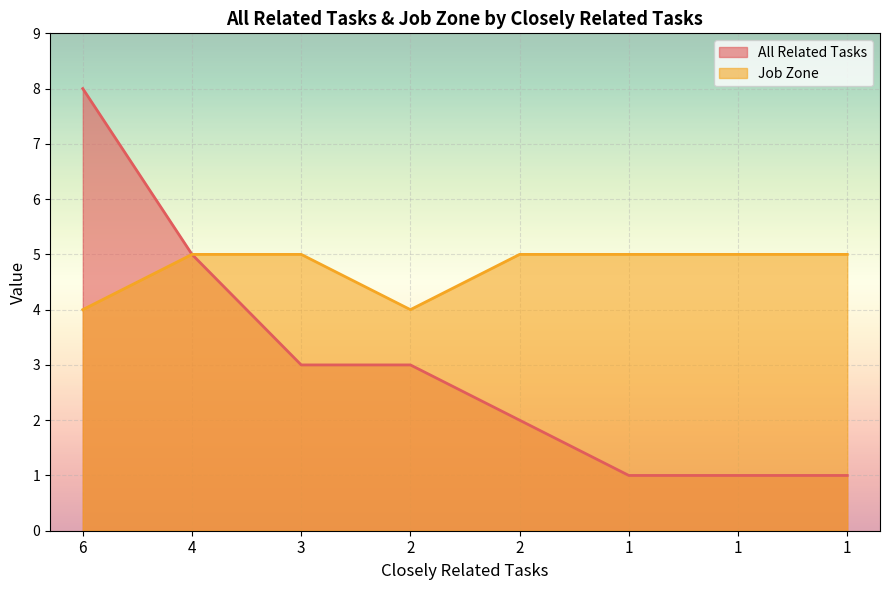

What are all the series names shown in the legend?

All Related Tasks, Job Zone